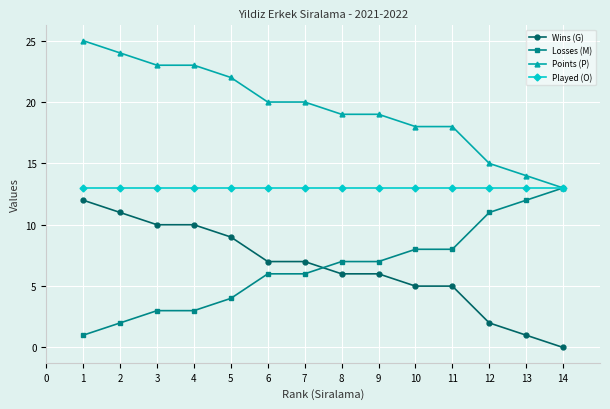

At 7, list the series in order from smallest to largest.

Losses (M), Wins (G), Played (O), Points (P)